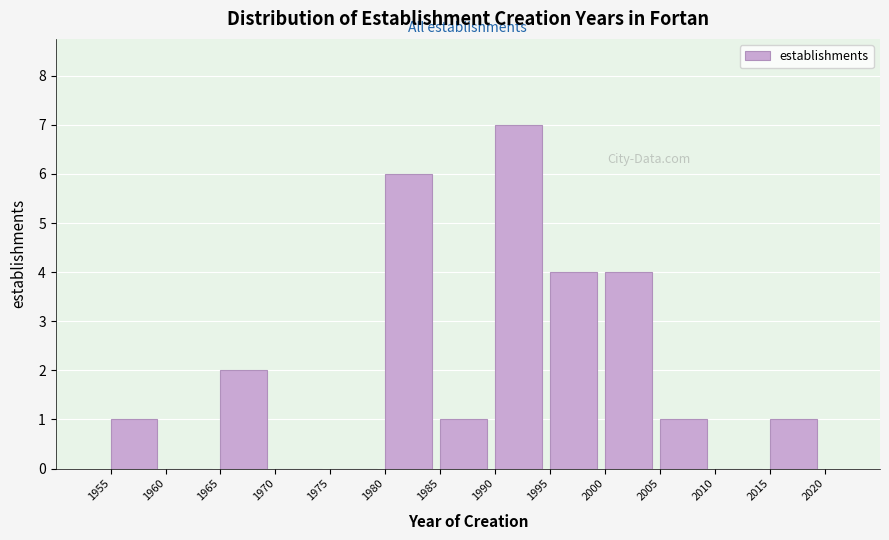

Which range on the x-axis has the tallest bar?

1990 to 1995